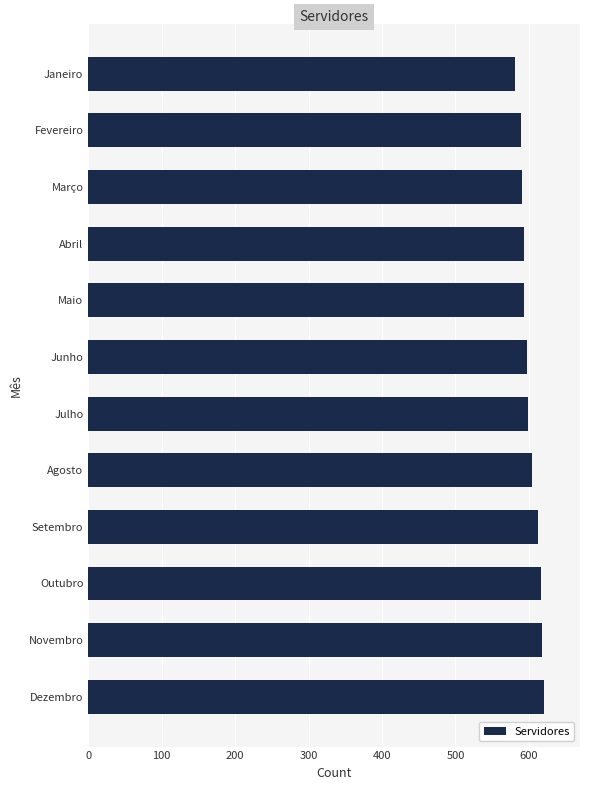

What is the average value?

601